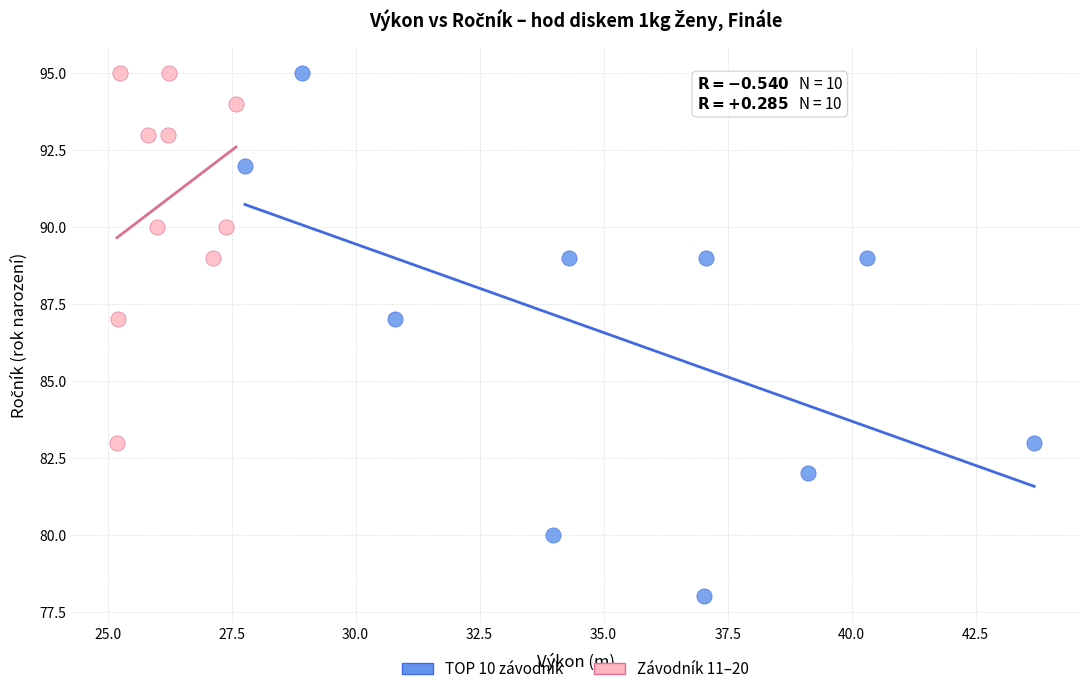

Which series has the widest spread of Y values?

TOP 10 závodník